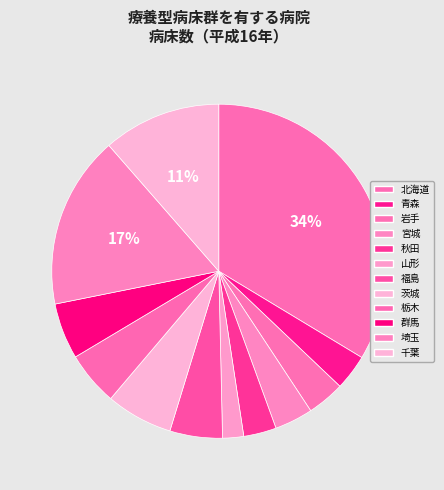

To the nearest percent, what percentage of the pie is 北海道?

34%